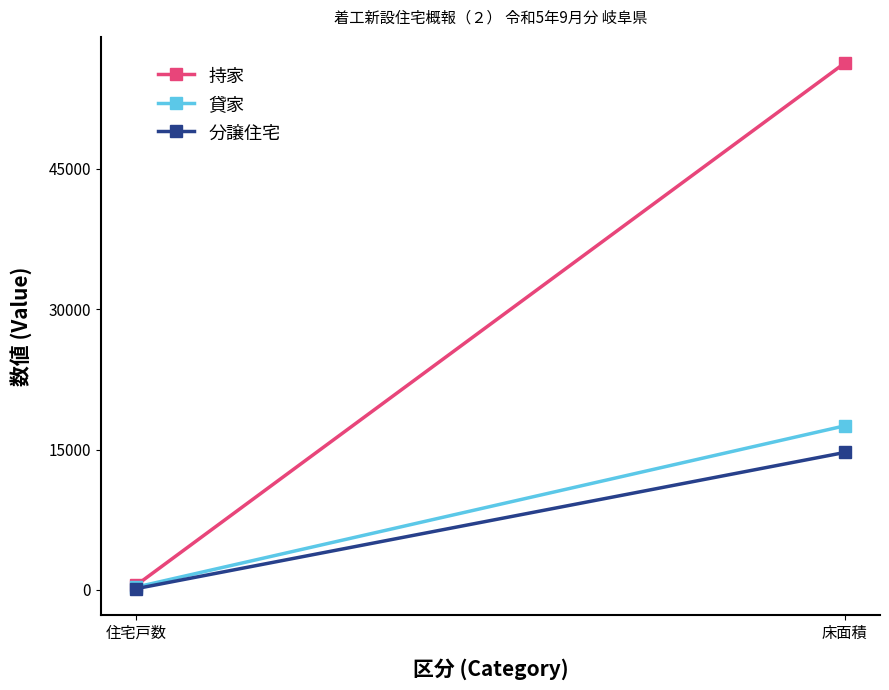

Reading left to right, transcribe all the data shown in this chart.

持家: 505	56302
貸家: 307	17538
分譲住宅: 141	14693